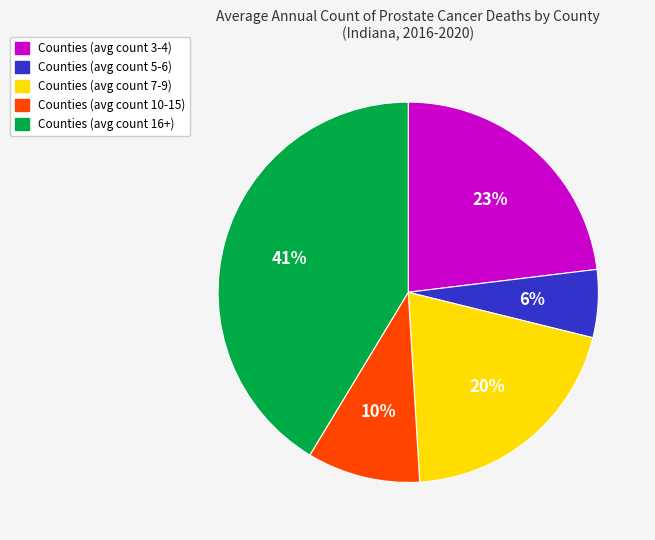

To the nearest percent, what is the average slice percentage?

20%